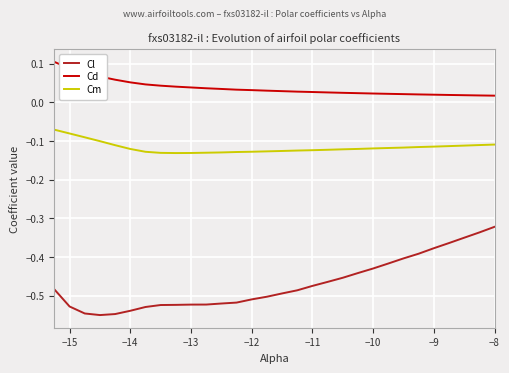

Which series has the widest spread of values?

Cl